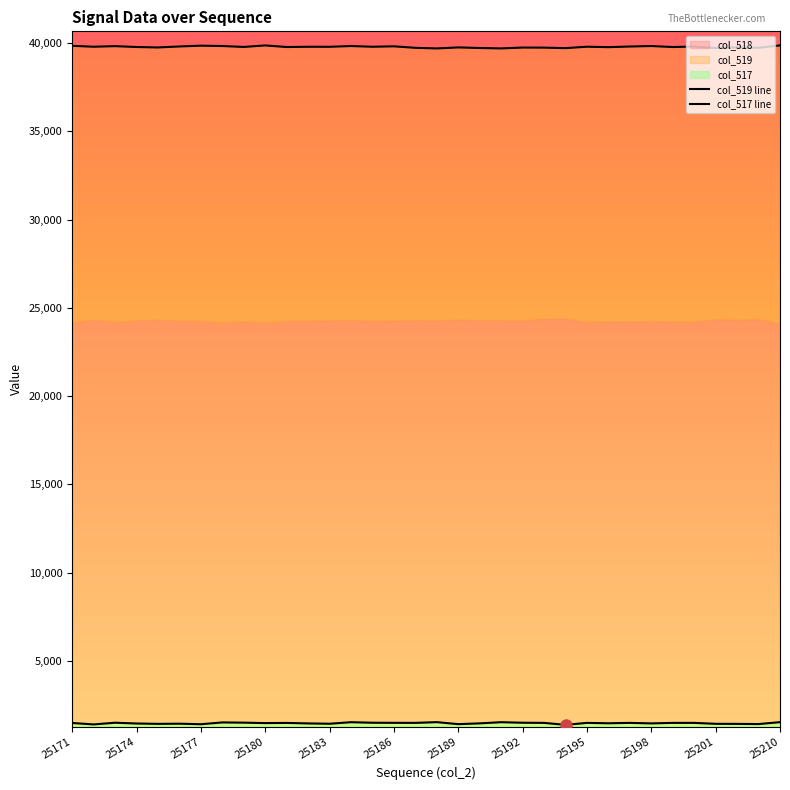

Is it true that col_519 line equals 39701 at 20?

True